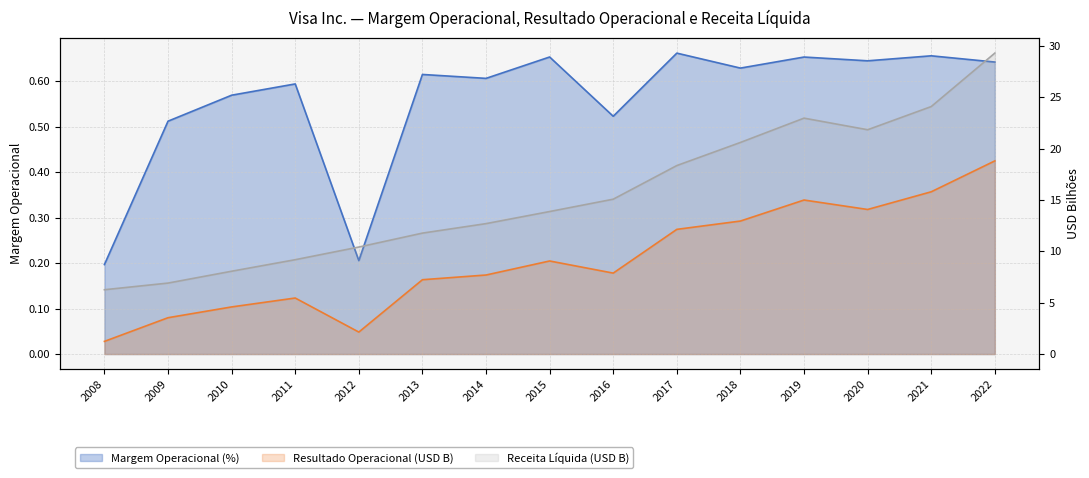

Is the value of Margem Operacional (%) at 2016 greater than the value of Resultado Operacional (B) at 2016?

No